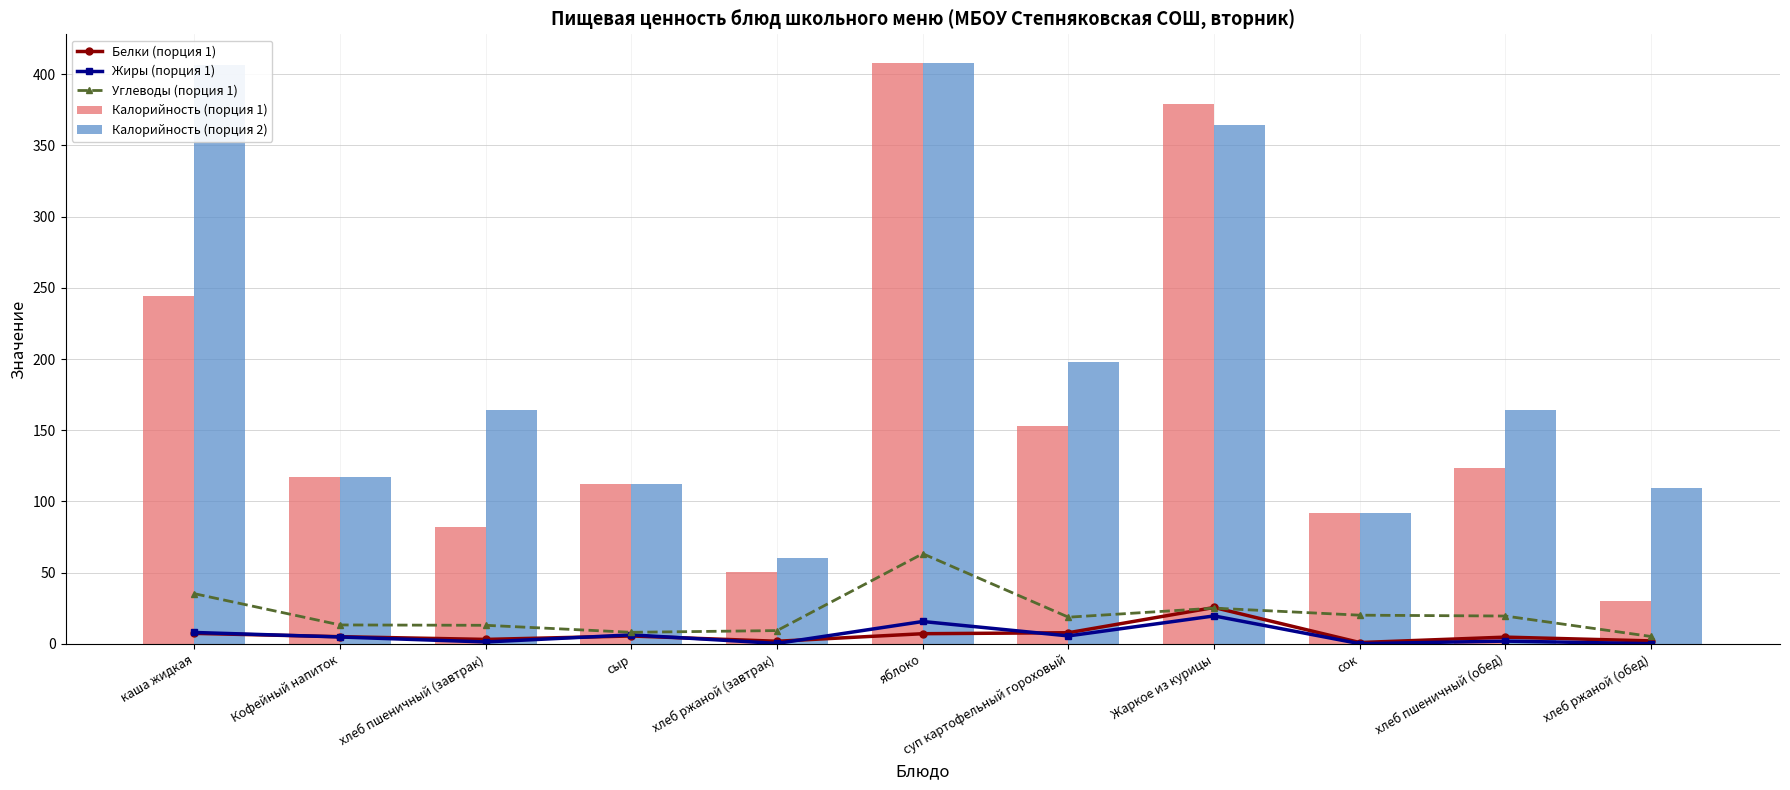

Rank the categories by Калорийность (порция 2) value from lowest to highest.

хлеб ржаной (завтрак), сок, хлеб ржаной (обед), сыр, Кофейный напиток, хлеб пшеничный (завтрак), хлеб пшеничный (обед), суп картофельный гороховый, Жаркое из курицы, каша жидкая, яблоко